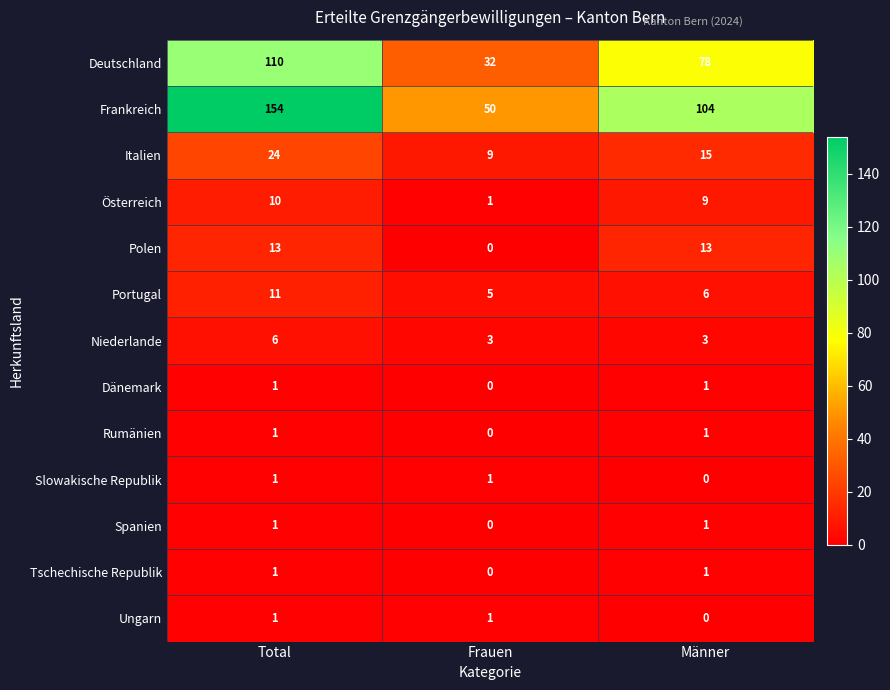

Is it true that Österreich equals 0 at Frauen?

False